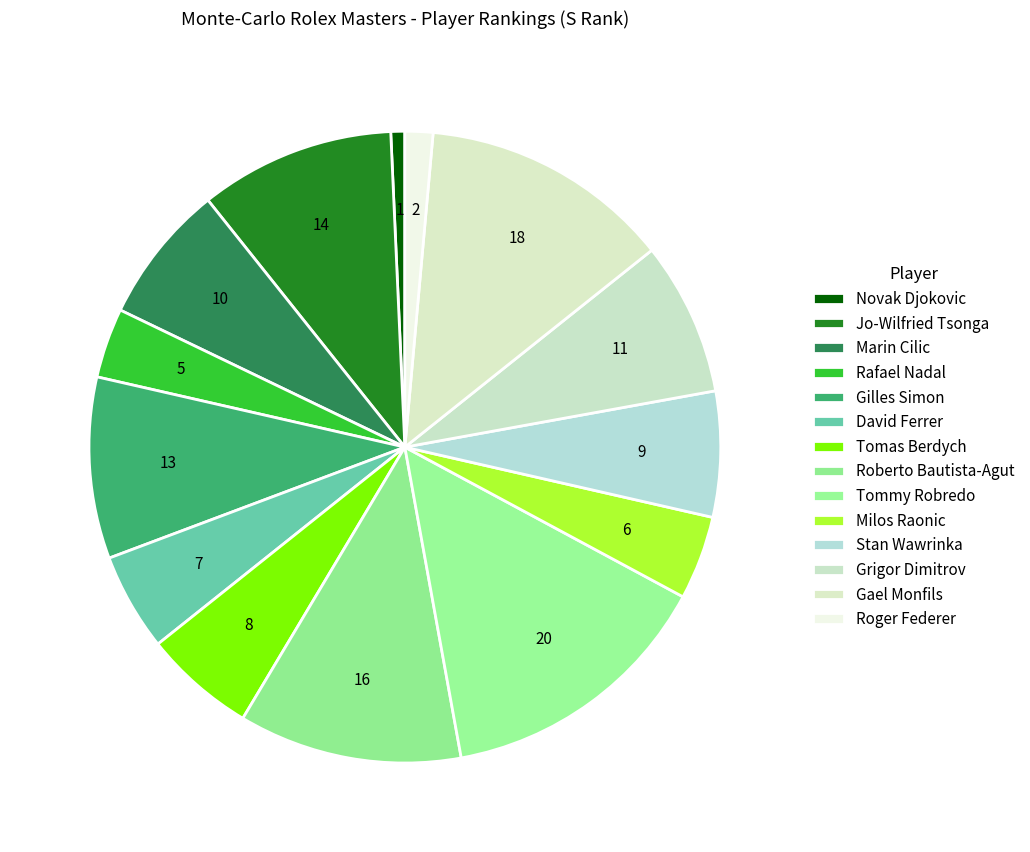

Combined, do Tomas Berdych and Marin Cilic account for over 50%?

No